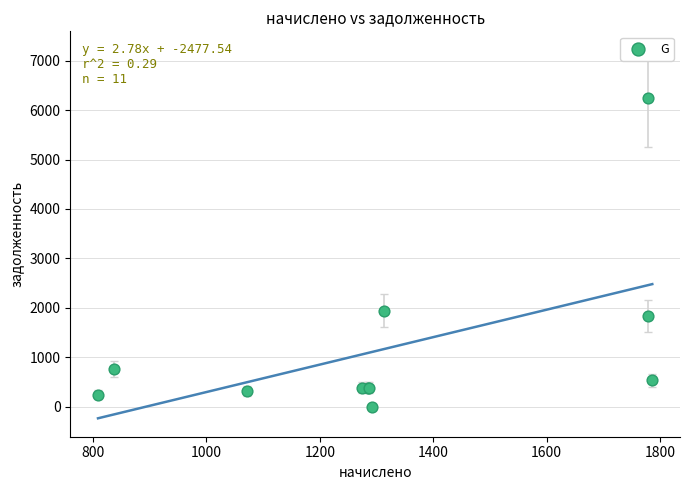

What Y value in the scatter plot is closest to 3117?

1945.6